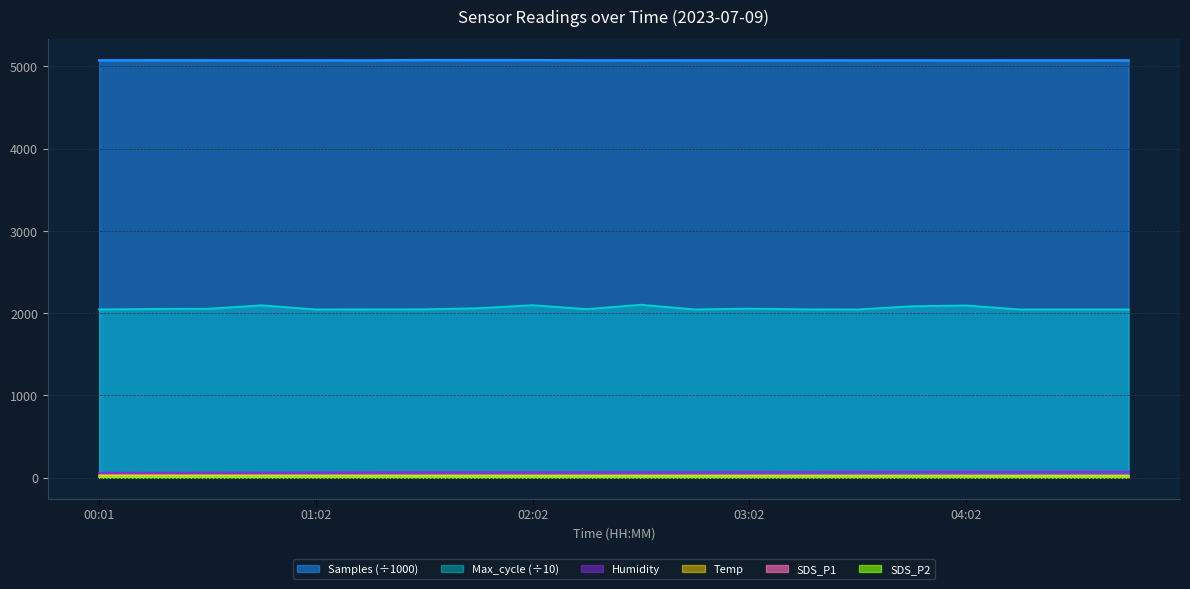

Between 04:17 and 04:47, which series saw the biggest shift?

SDS_P1